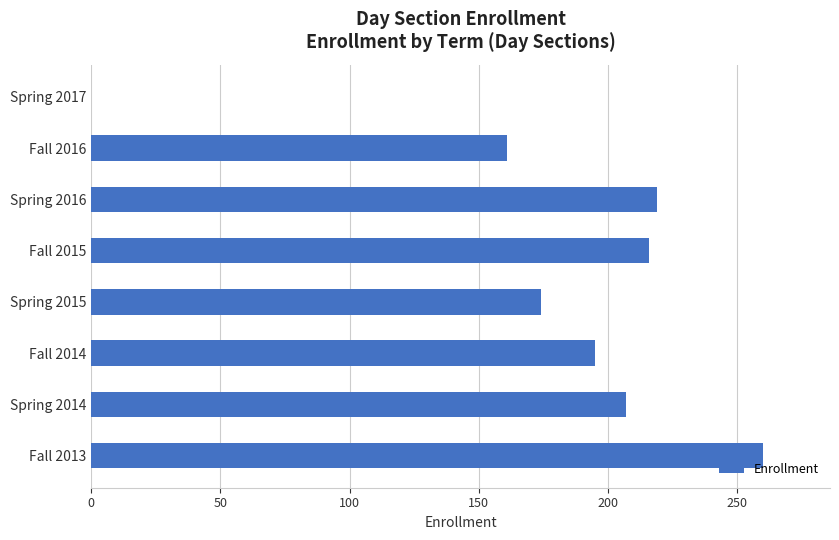

Reading bottom to top, what are all the values shown in this chart?

Fall 2013=260	Spring 2014=207	Fall 2014=195	Spring 2015=174	Fall 2015=216	Spring 2016=219	Fall 2016=161	Spring 2017=0